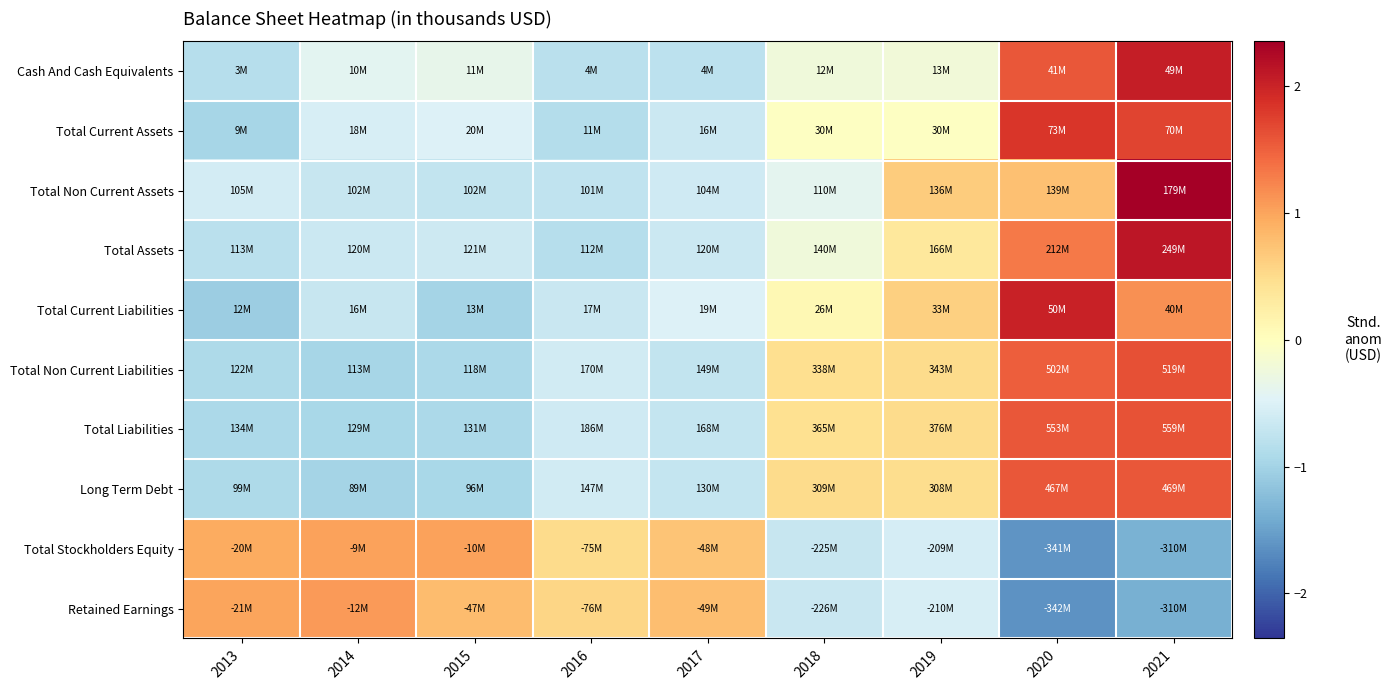

At which category is the sum across all series the highest?

2021